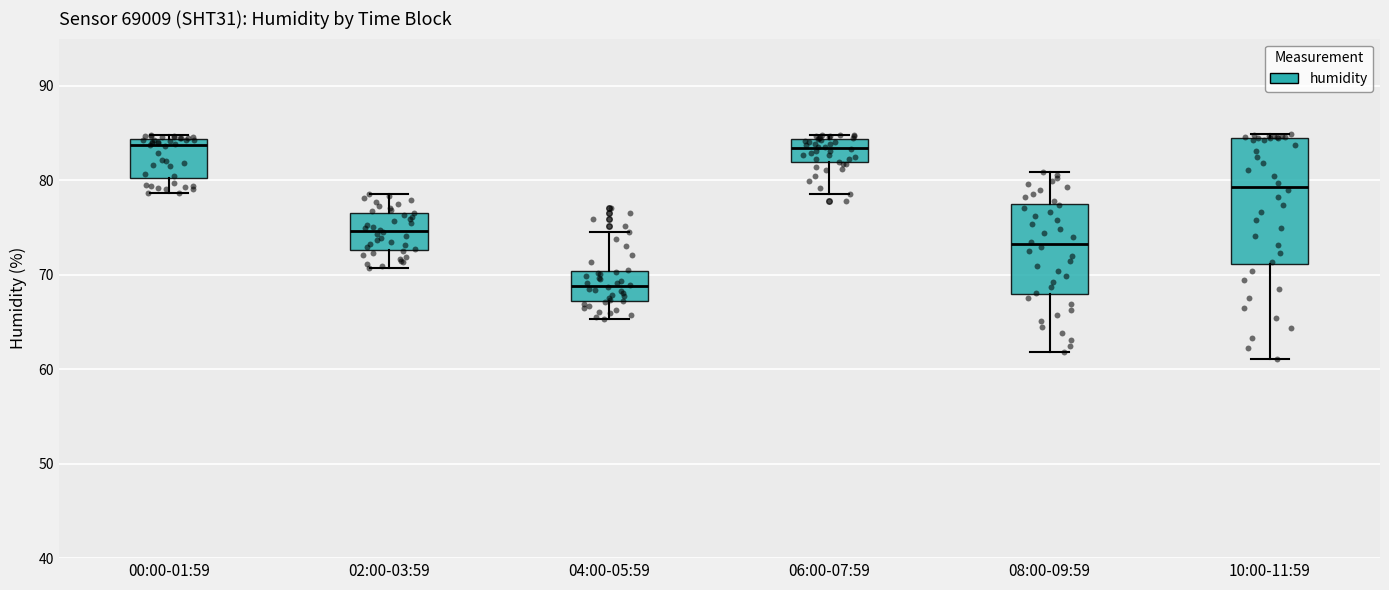

Which box is the tallest, from its lower edge to its upper edge?

10:00-11:59